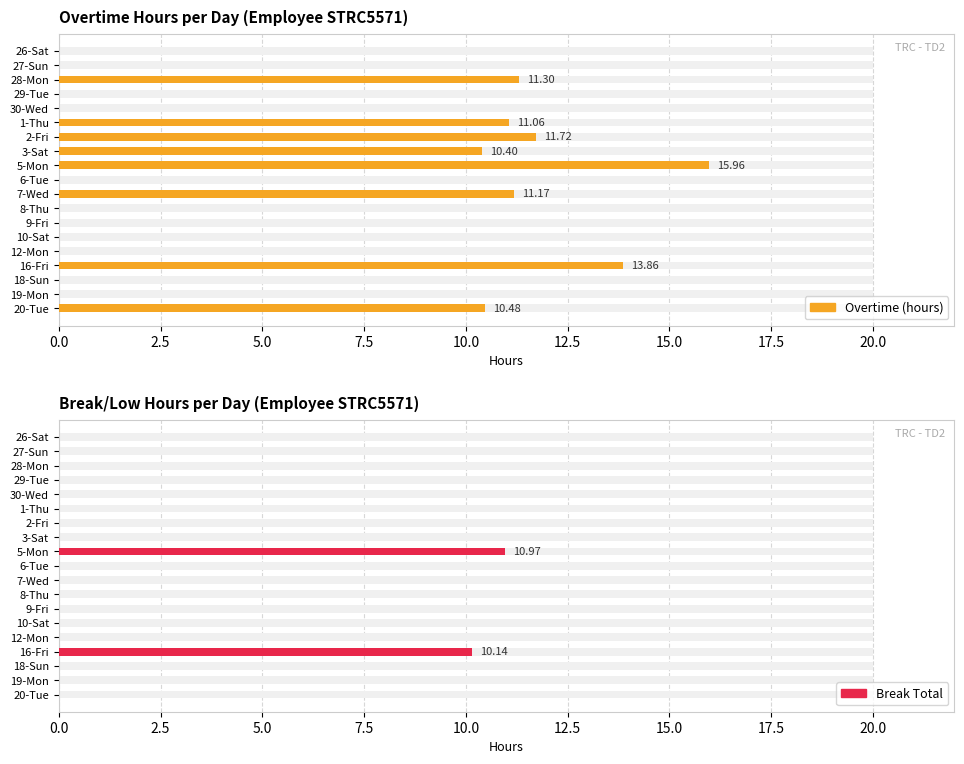

What is the difference between the maximum and minimum values in the Break Total series?

11.0